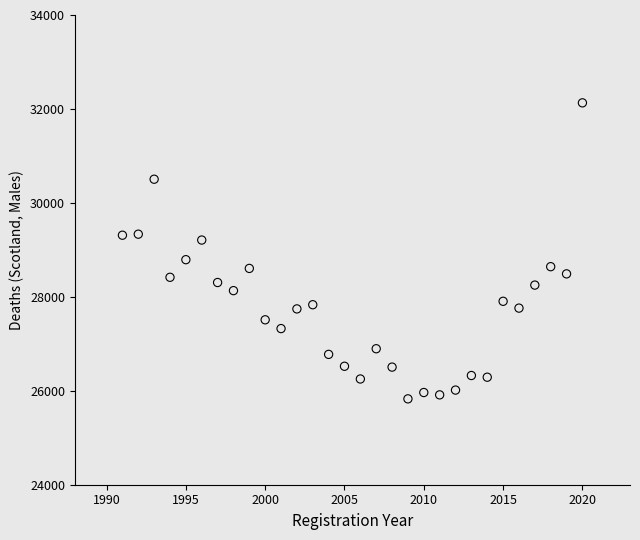

What is the range of X values (max minus min)?

29